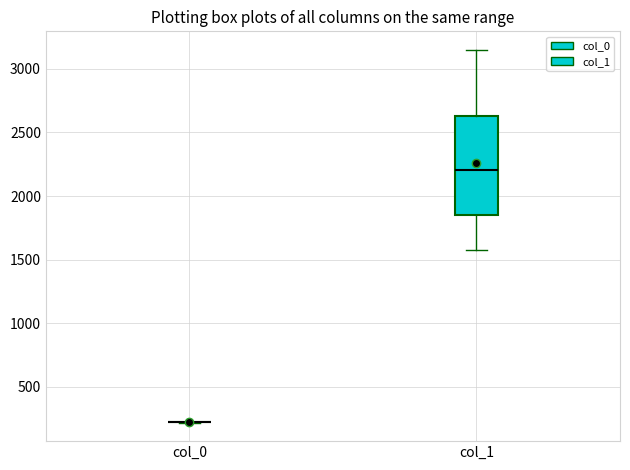

Reading left to right, read every box against the y-axis: the position of its median line, the range the box covers, and the ends of its whiskers. The values are not printed on the chart, so give them approximately, as read against the axis.

col_0: box collapsed to a line at 200, whiskers 200 to 200
col_1: median 2200, box 1850 to 2650, whiskers 1600 to 3150